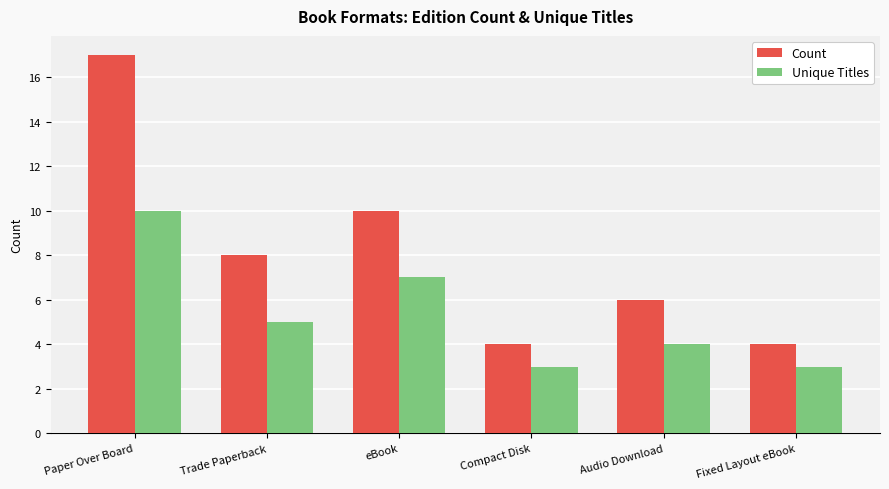

Which series has the widest spread of values?

Count